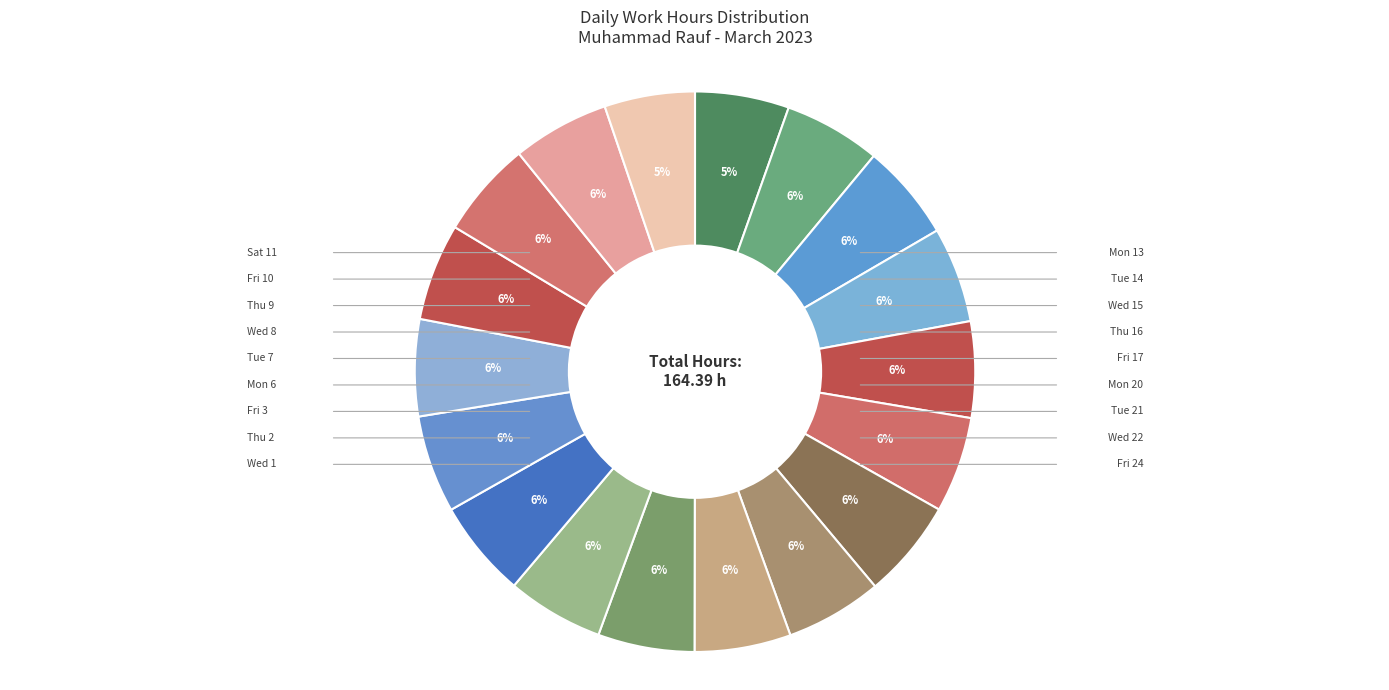

Count the number of slices in the pie.

18